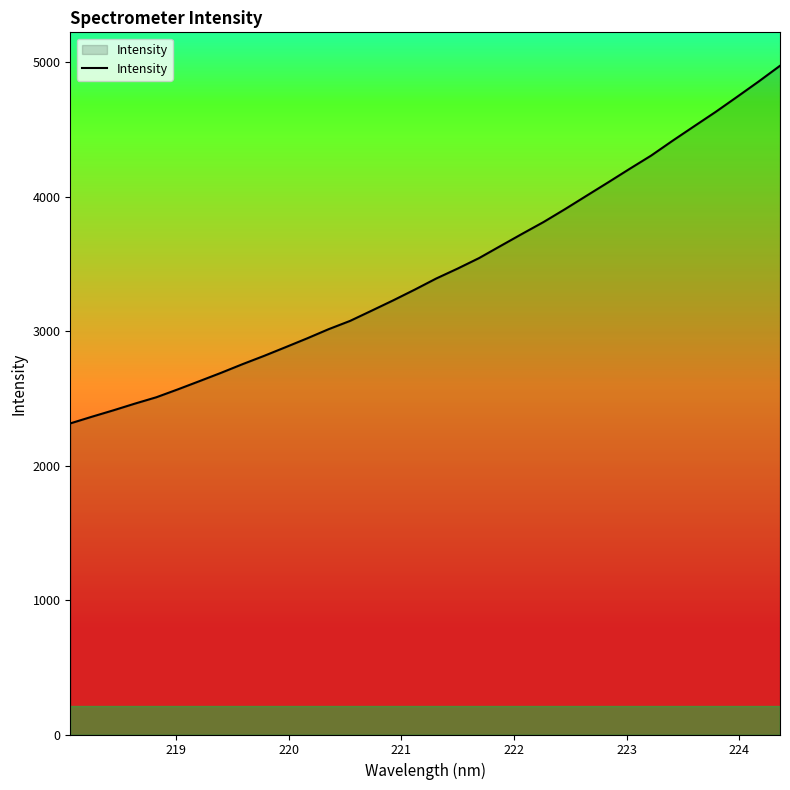

What is the difference between the second highest and minimum values?

2542.2